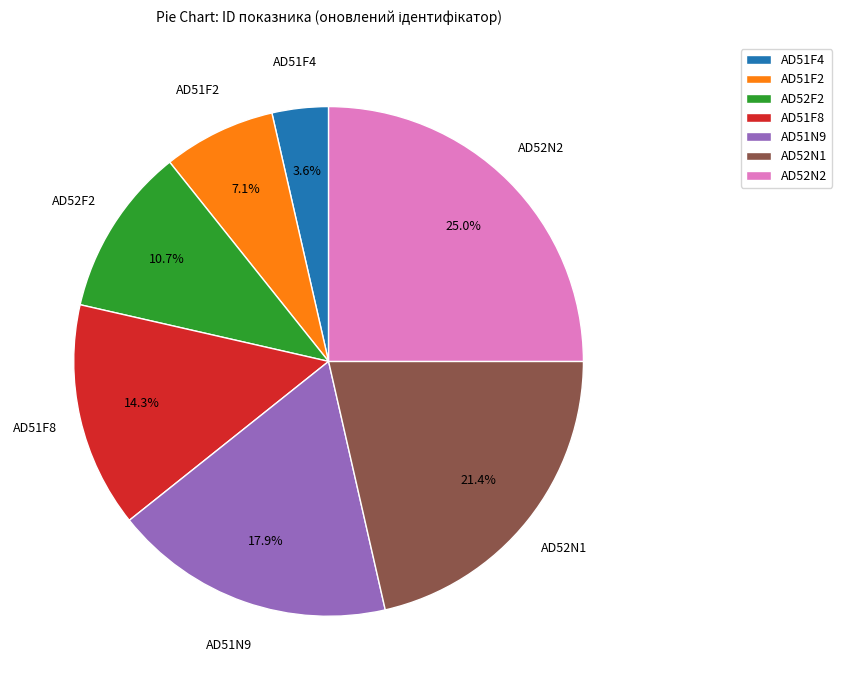

Is it true that AD51F8 is 22% of the pie?

False